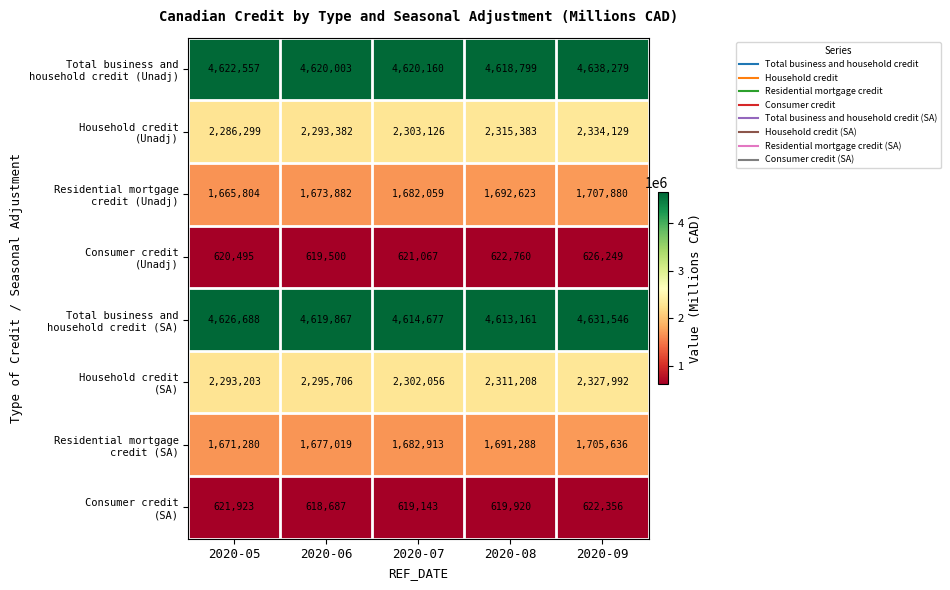

What is the greatest value displayed?

4638279